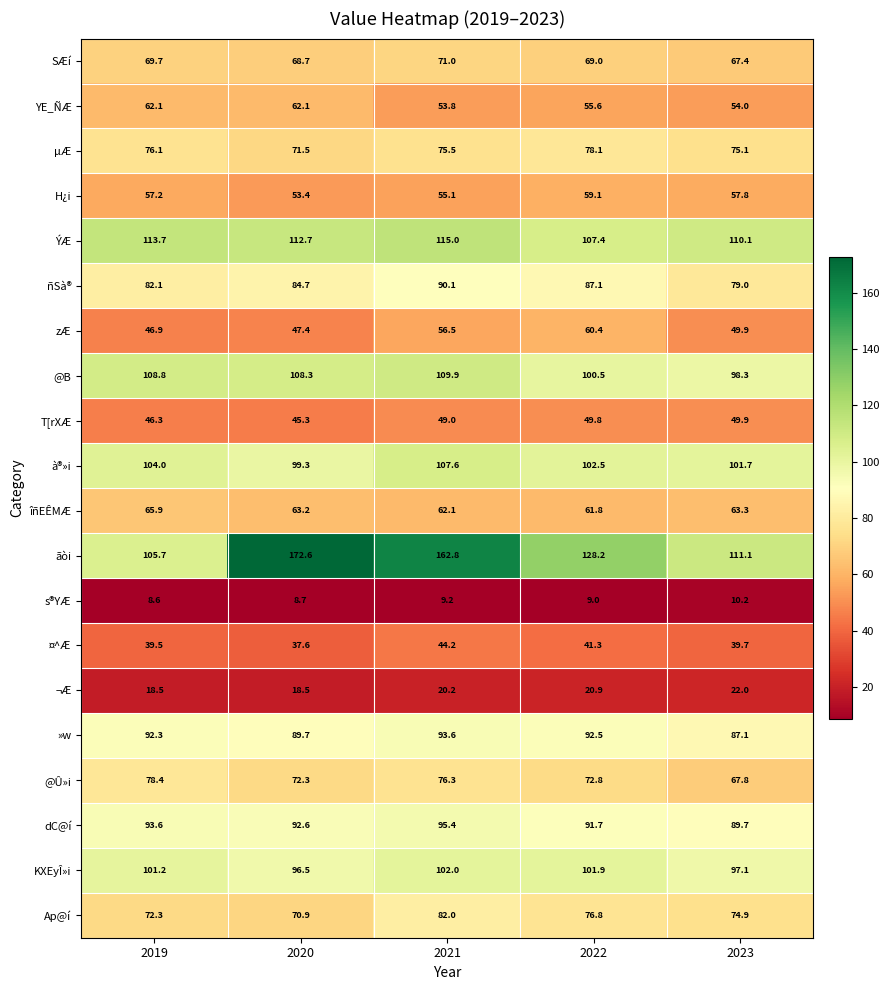

How many categories are shown in the chart?

5